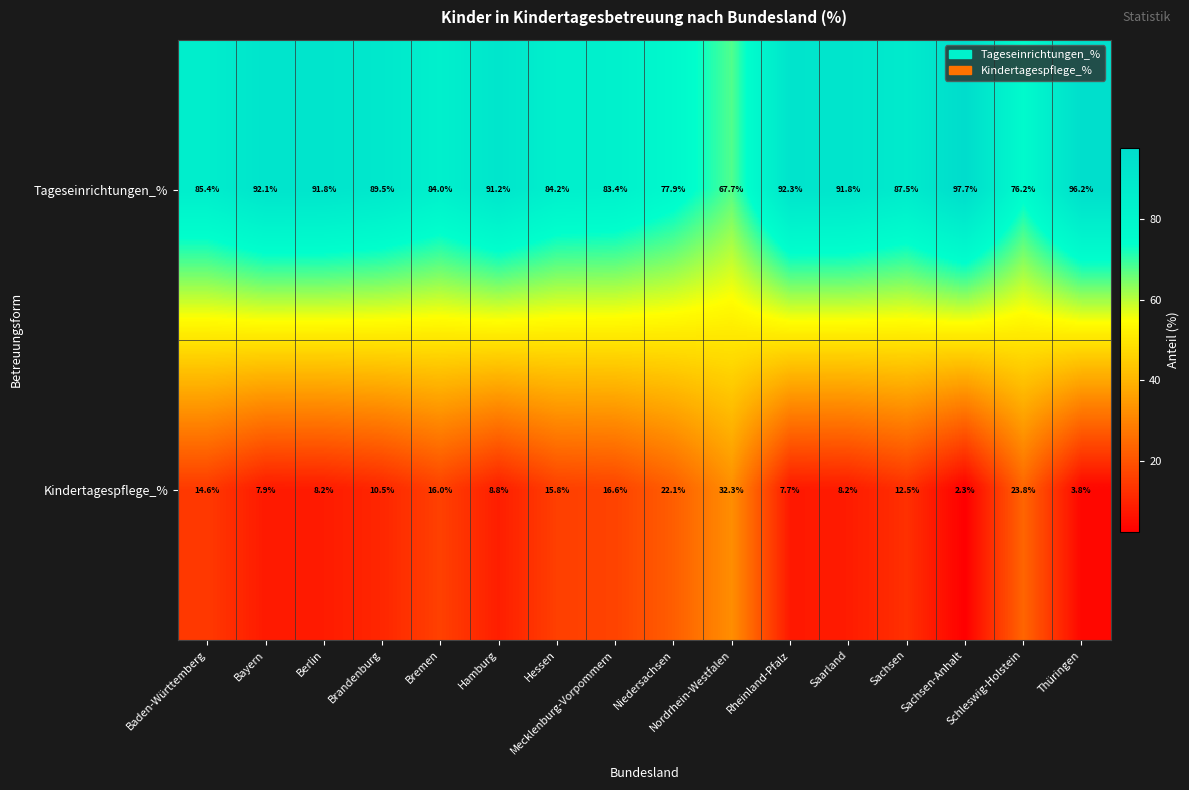

Is the value of Tageseinrichtungen_% at Saarland greater than the value of Kindertagespflege_% at Bayern?

Yes